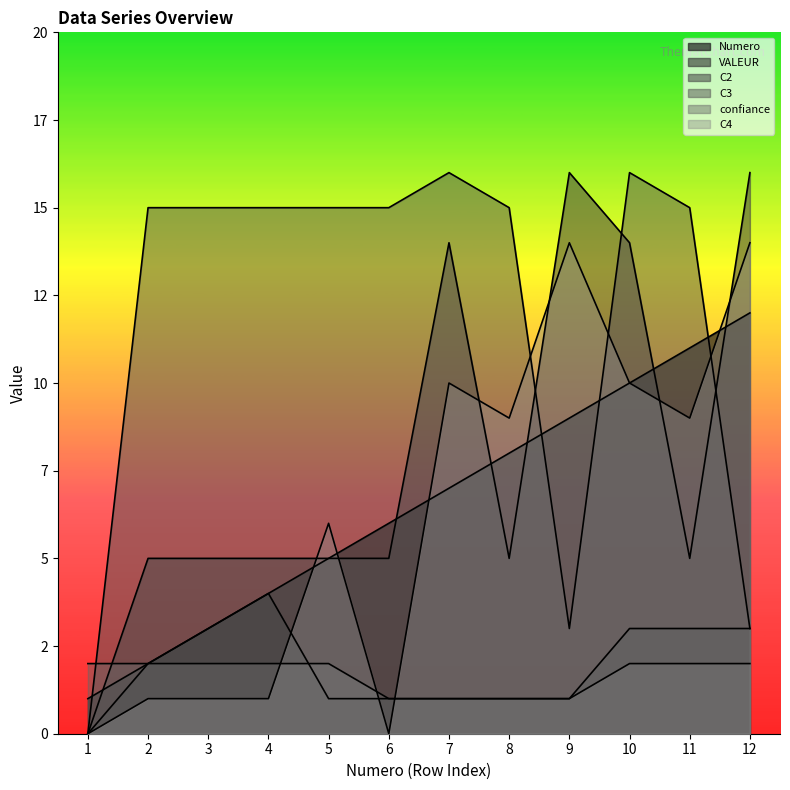

True or false: C3 has more than 1 points higher than both neighbors.

True